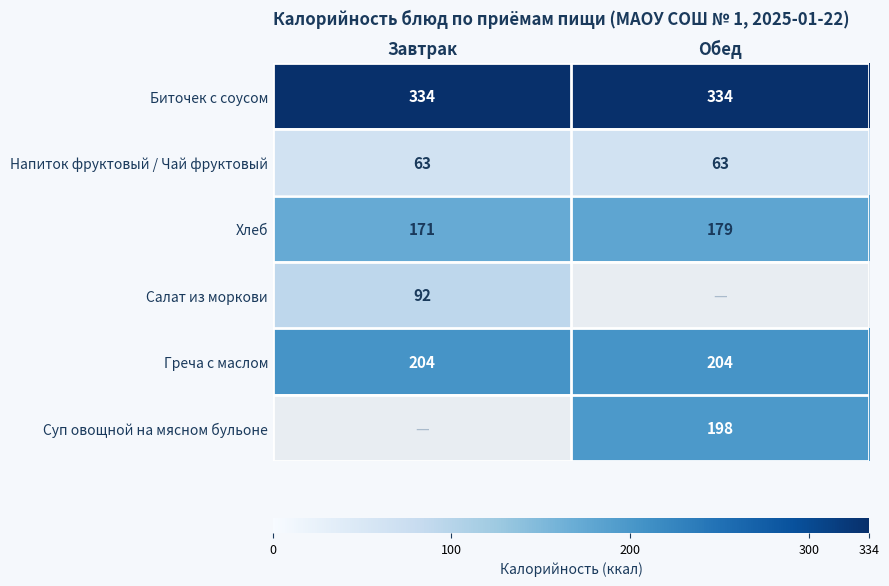

What is the sum of all Напиток фруктовый / Чай фруктовый values?

126